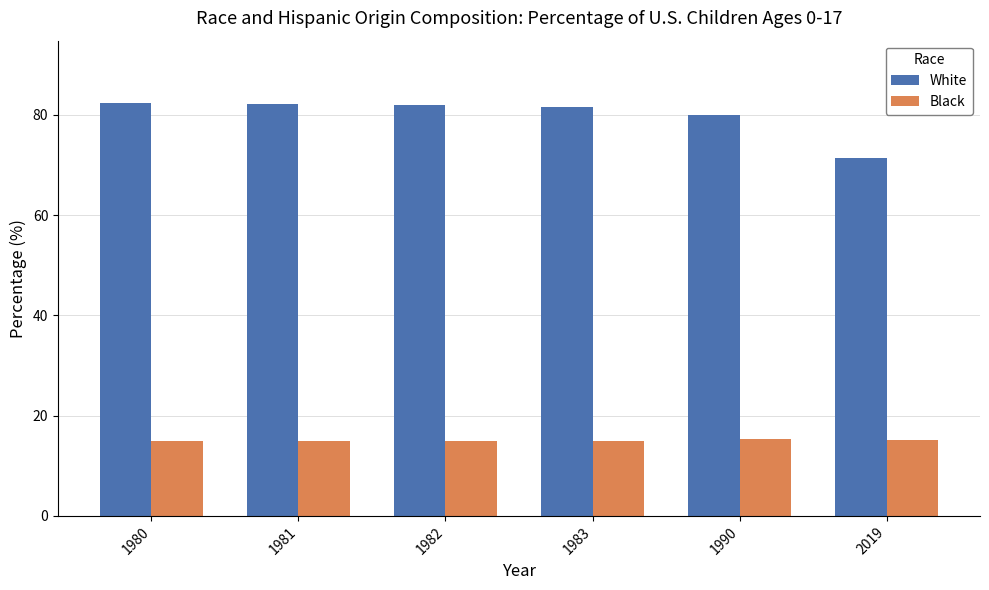

Which series has the widest spread of values?

White